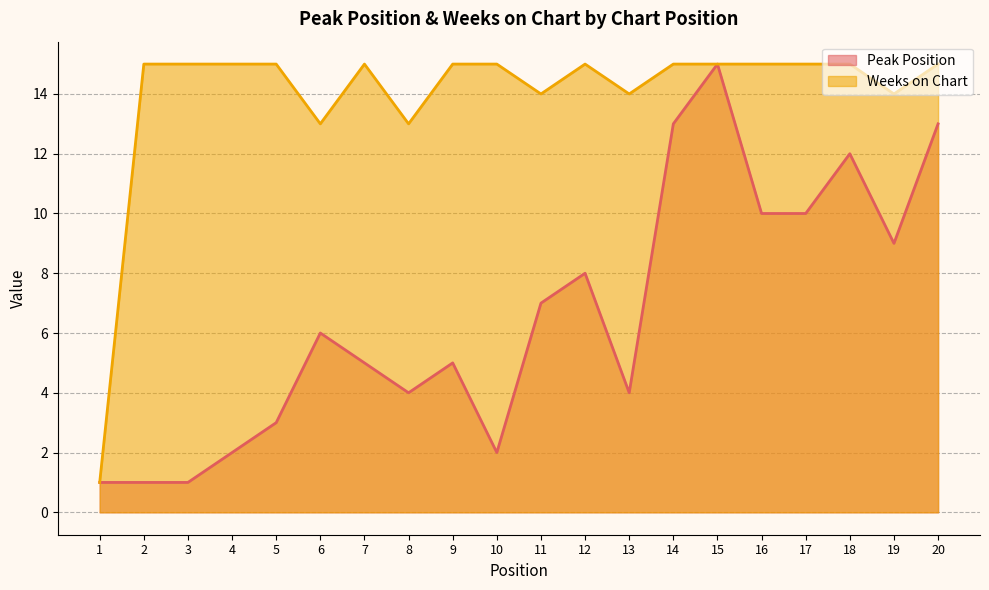

At which label is Weeks on Chart closest to 8?

6